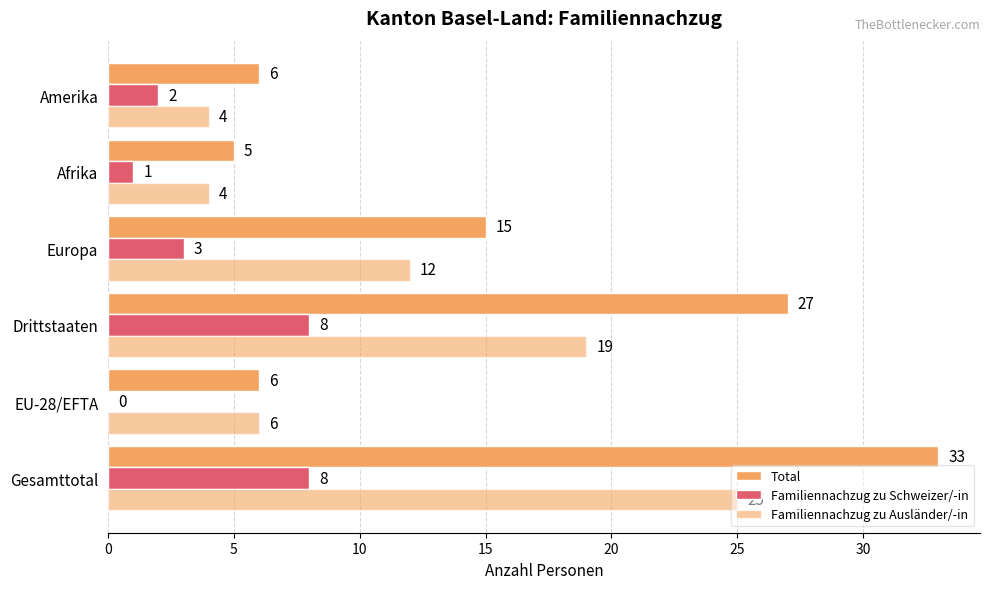

How many categories are shown in the chart?

6